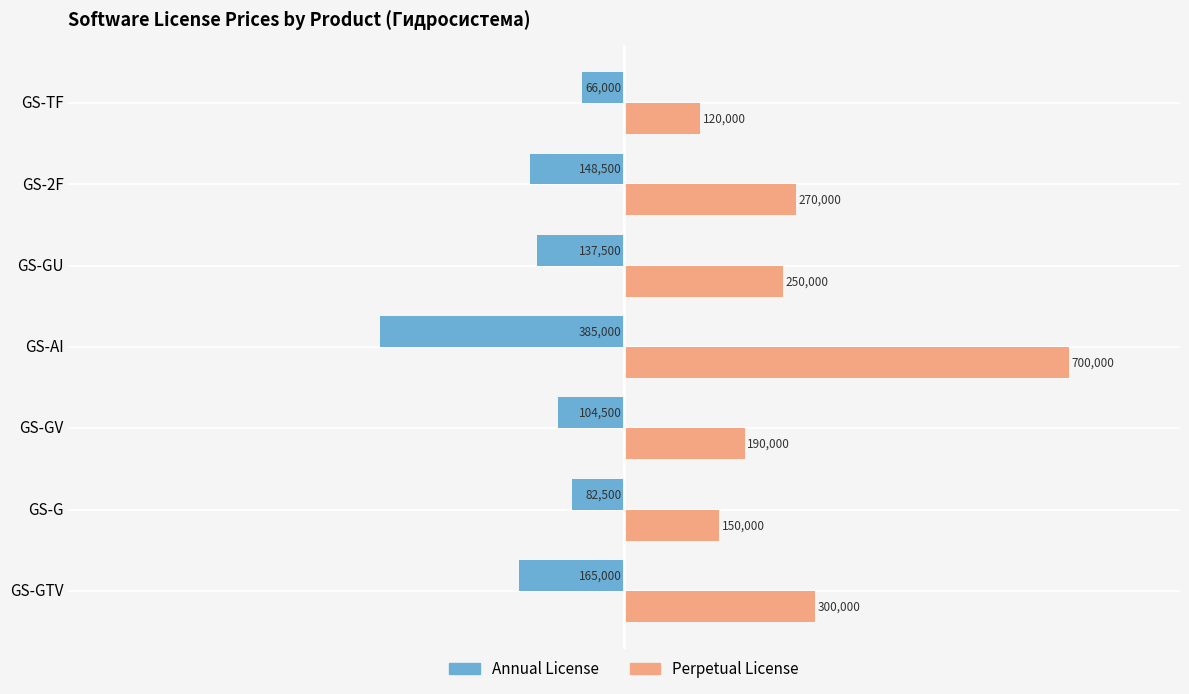

Is it true that Perpetual License equals 163202 at GS-AI?

False